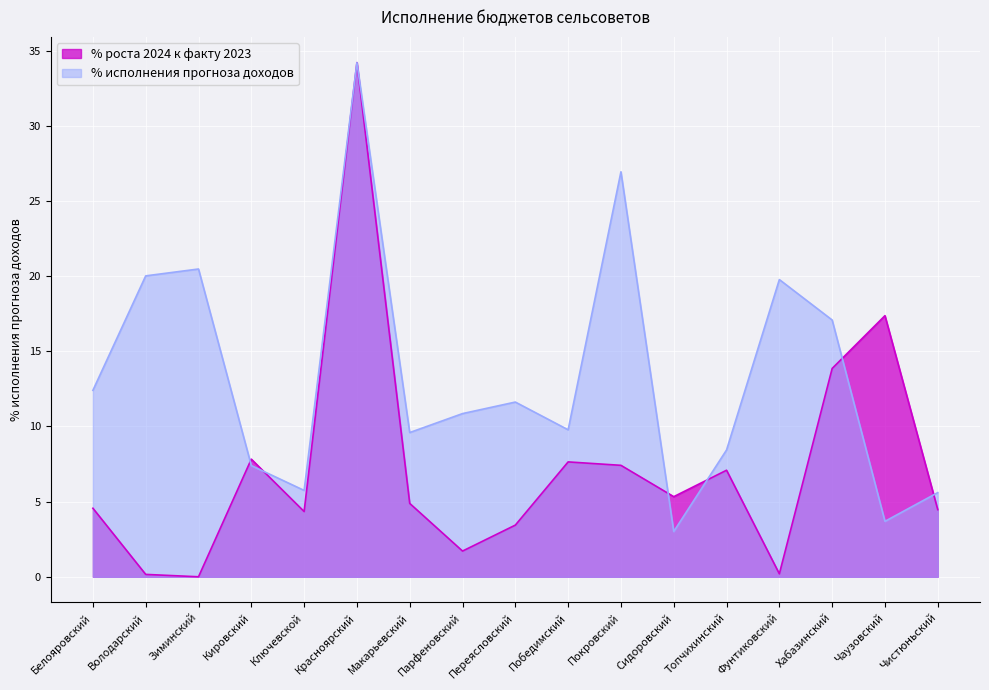

What is the total value across all series at Фунтиковский?

20.0